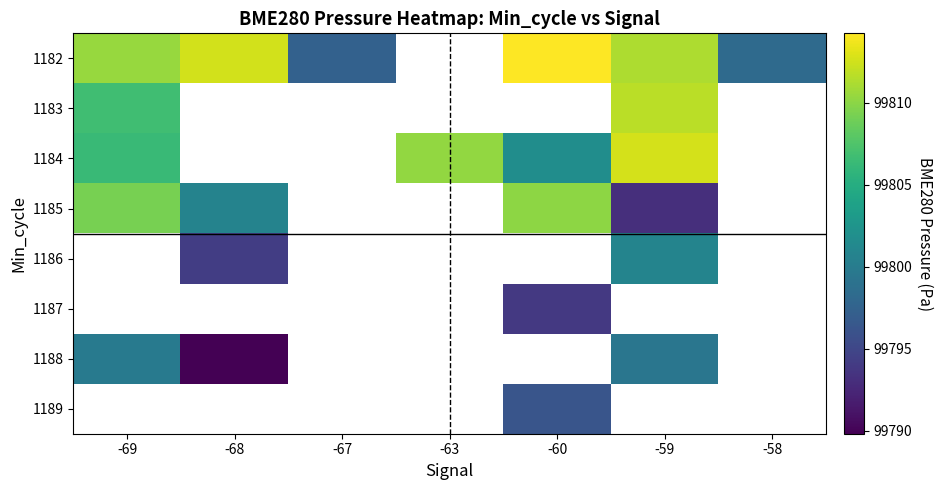

The value of 1184 at -63 is 99810.3. True or false?

True